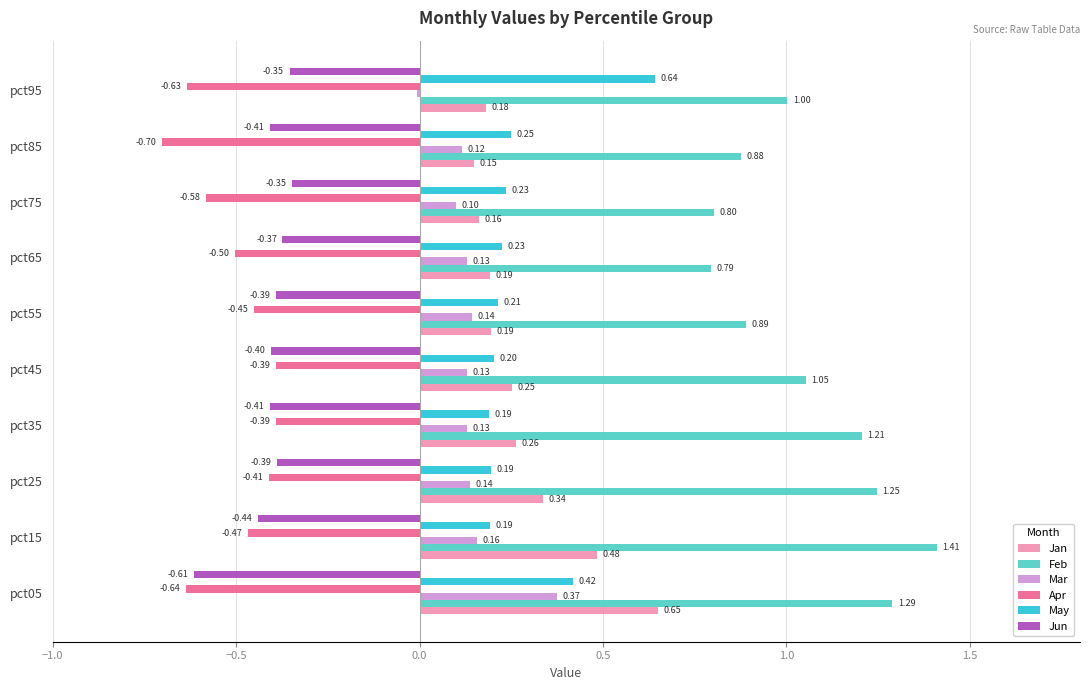

What is the sum of the Feb values at pct75 and pct15?

2.2